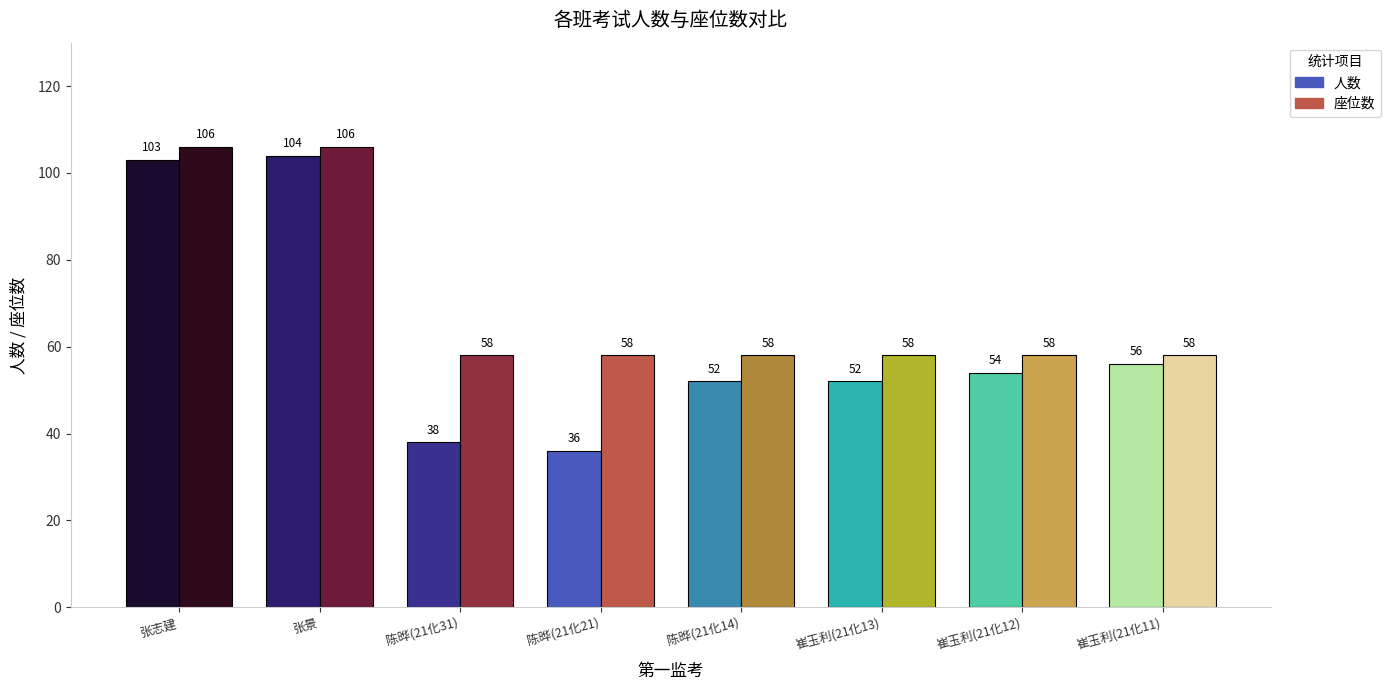

What position from the left is 崔玉利(21化13)?

6